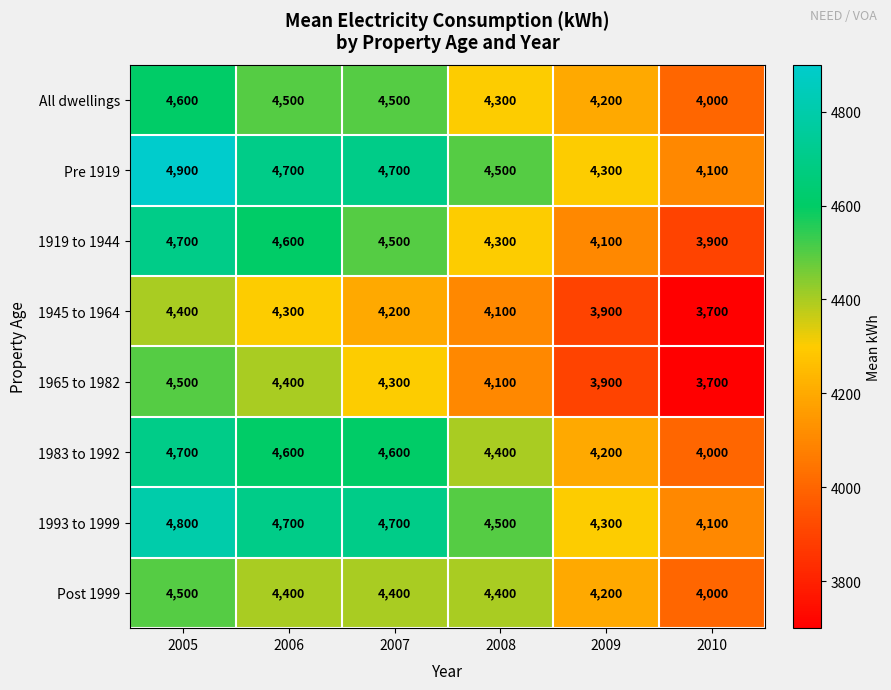

Which category has the highest value across all series?

2005